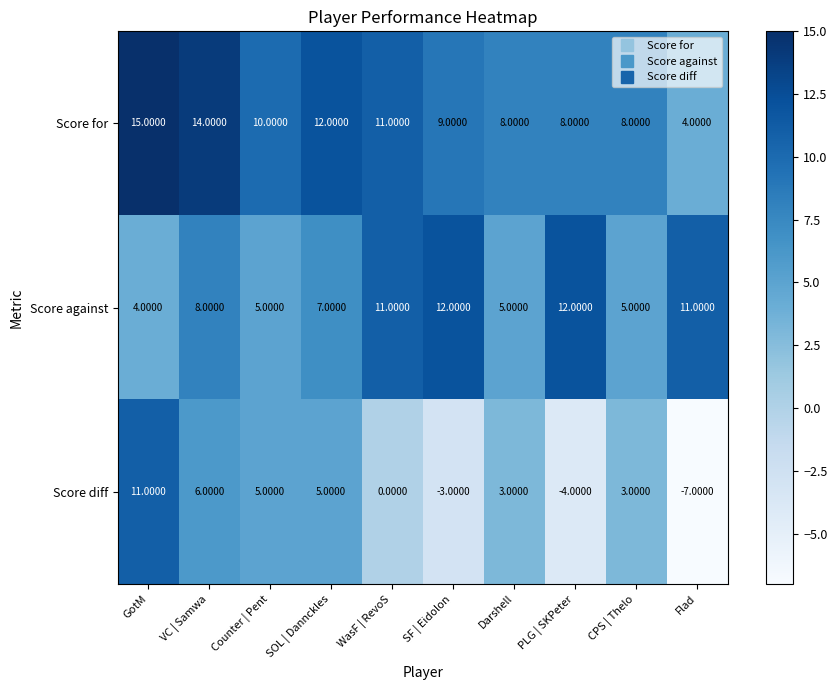

What is the sum of the Score for values at WasF | RevoS and PLG | SKPeter?

19